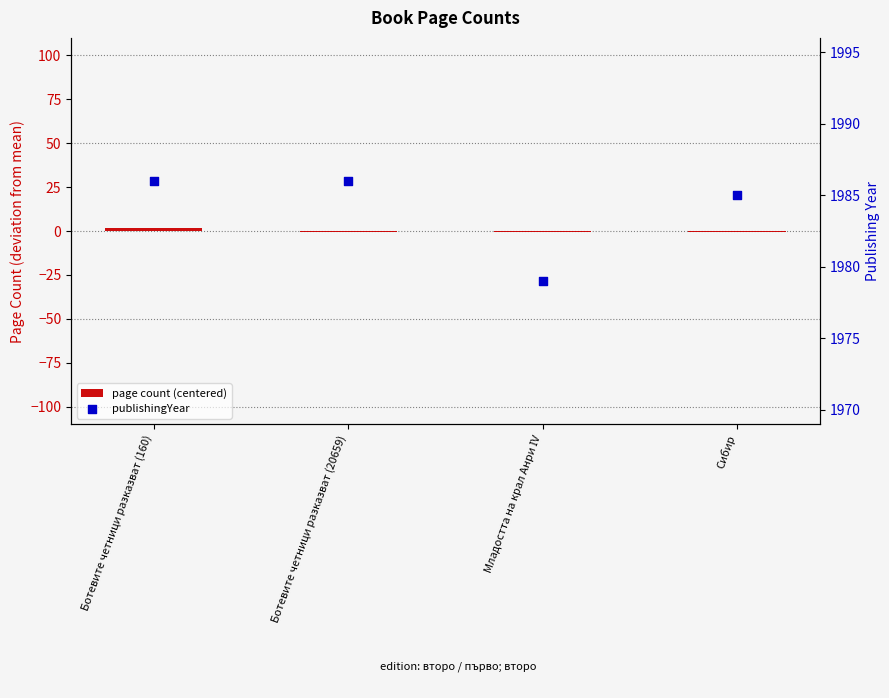

At which category is the sum across all series the highest?

Ботевите четници разказват (160)